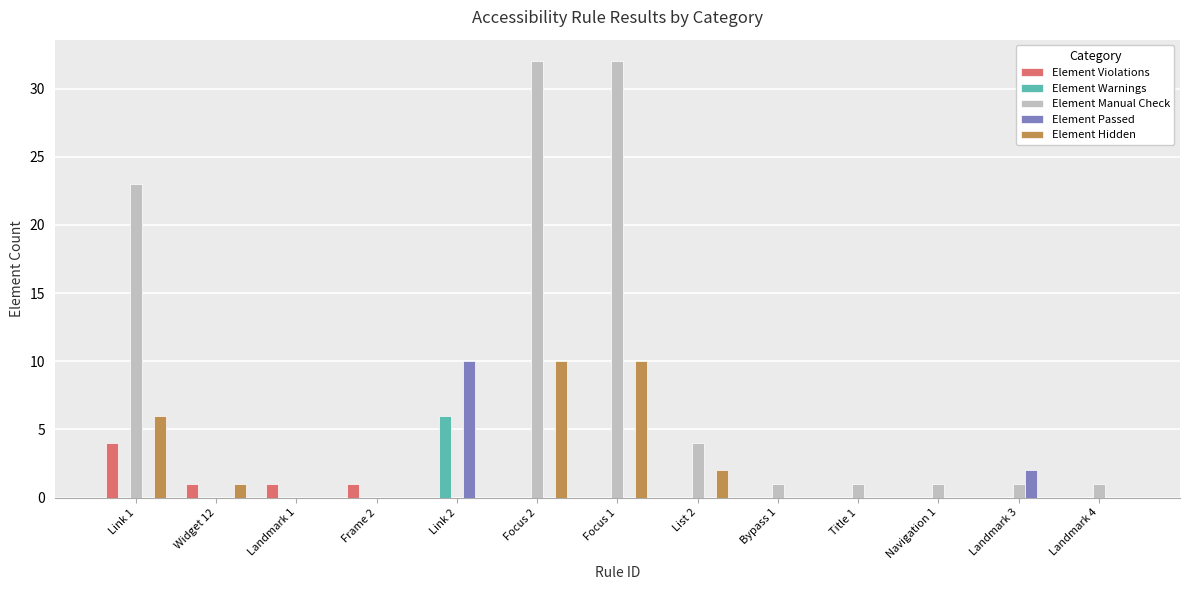

Which series has the largest total across all categories?

Element Manual Check